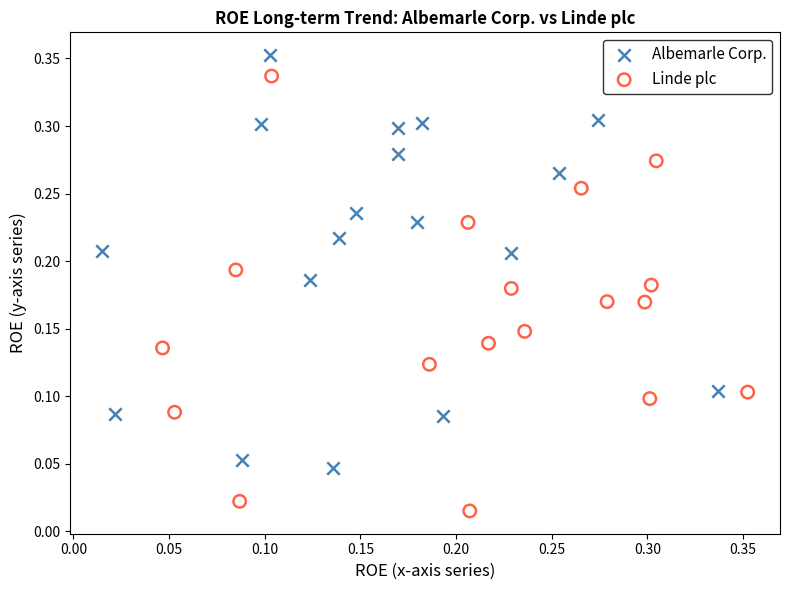

What are all the series names shown in the legend?

Albemarle Corp., Linde plc